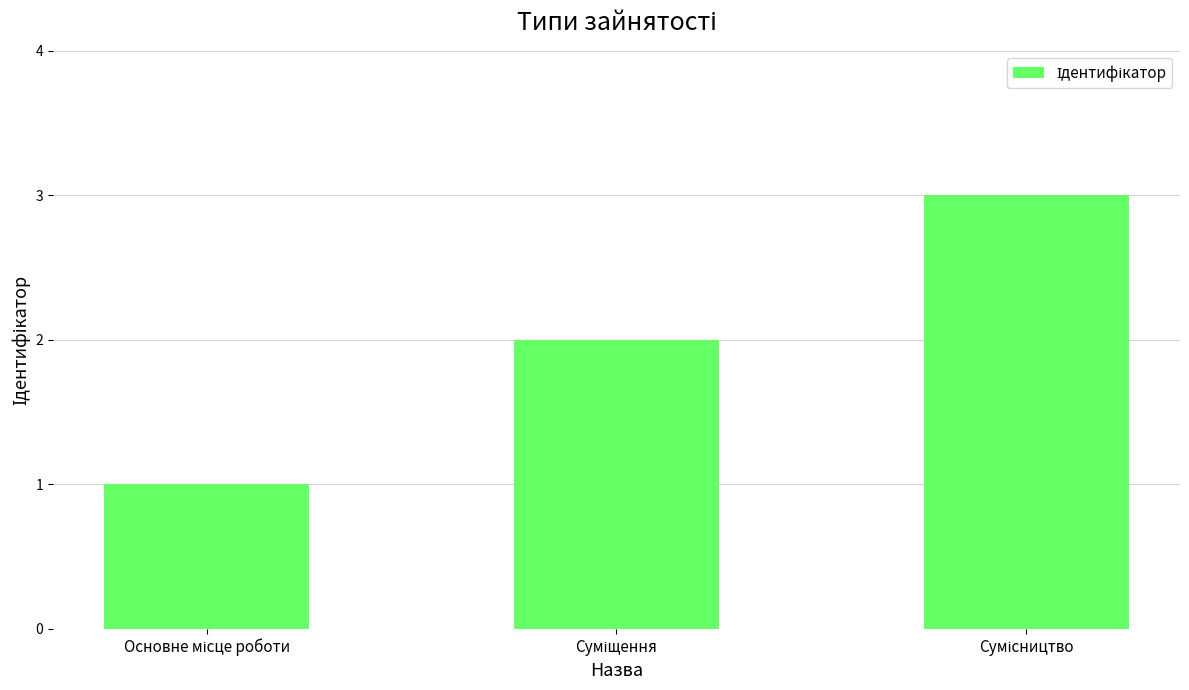

What is the maximum value shown in the chart?

3